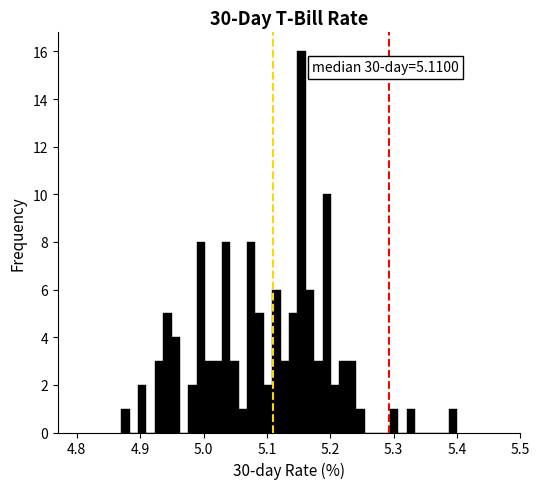

Read against the x-axis, roughly where is the centre of the tallest bar?

5.15